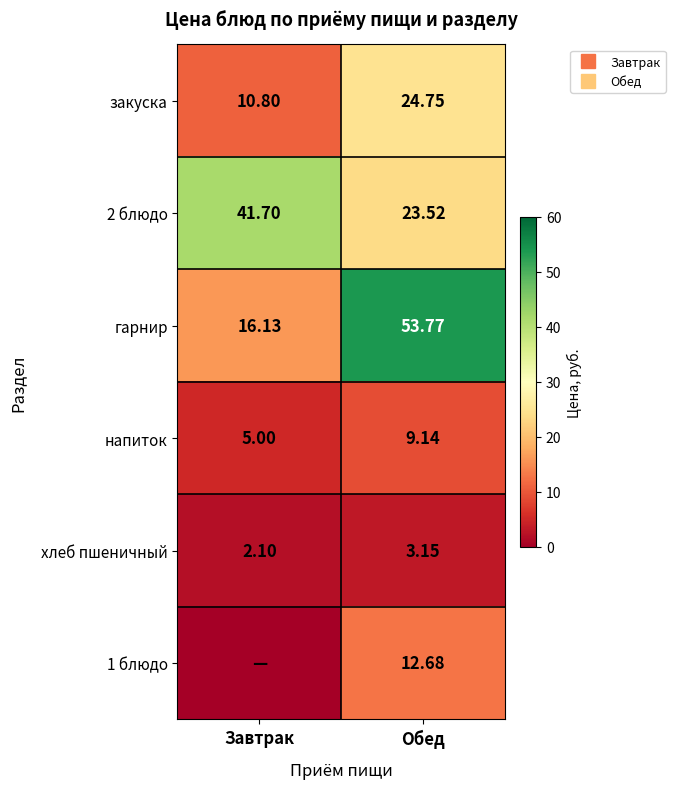

What is the sum of the гарнир values at Завтрак and Обед?

69.9